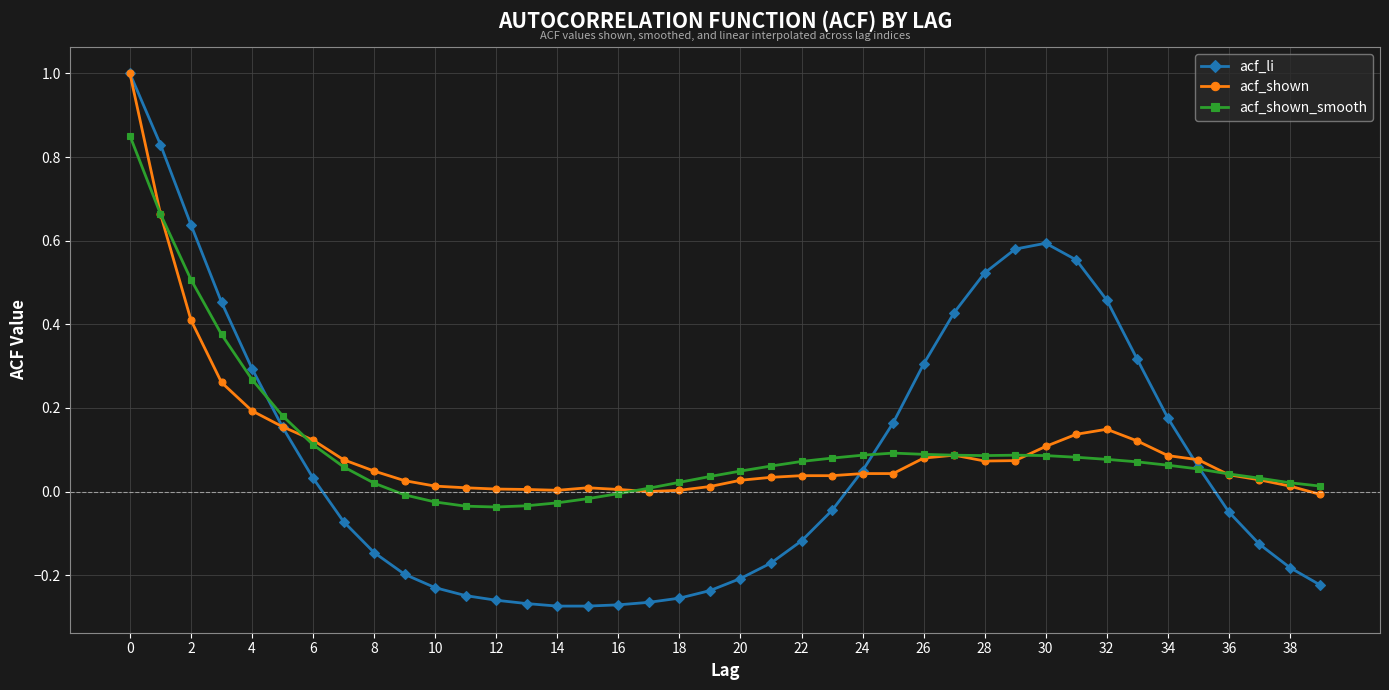

Which series has the widest spread of values?

acf_li